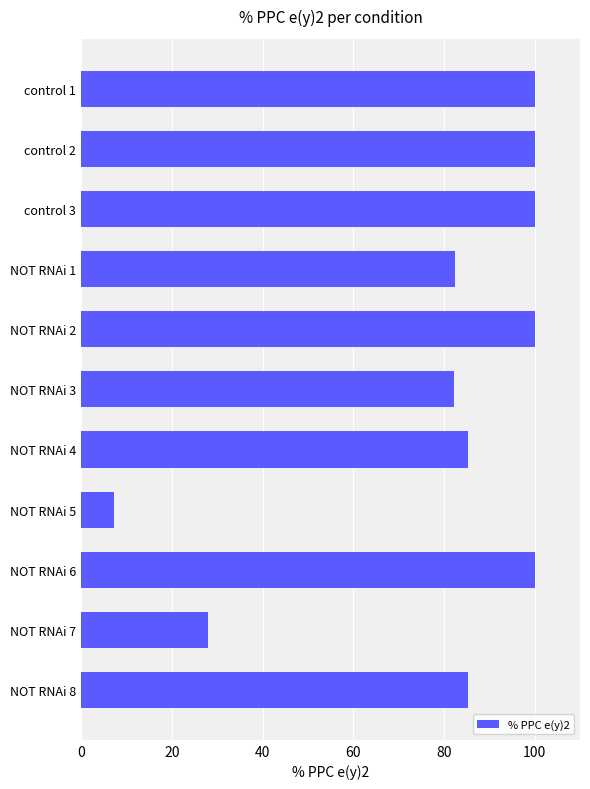

The chart shows a value of 147.9 at NOT RNAi 8. True or false?

False